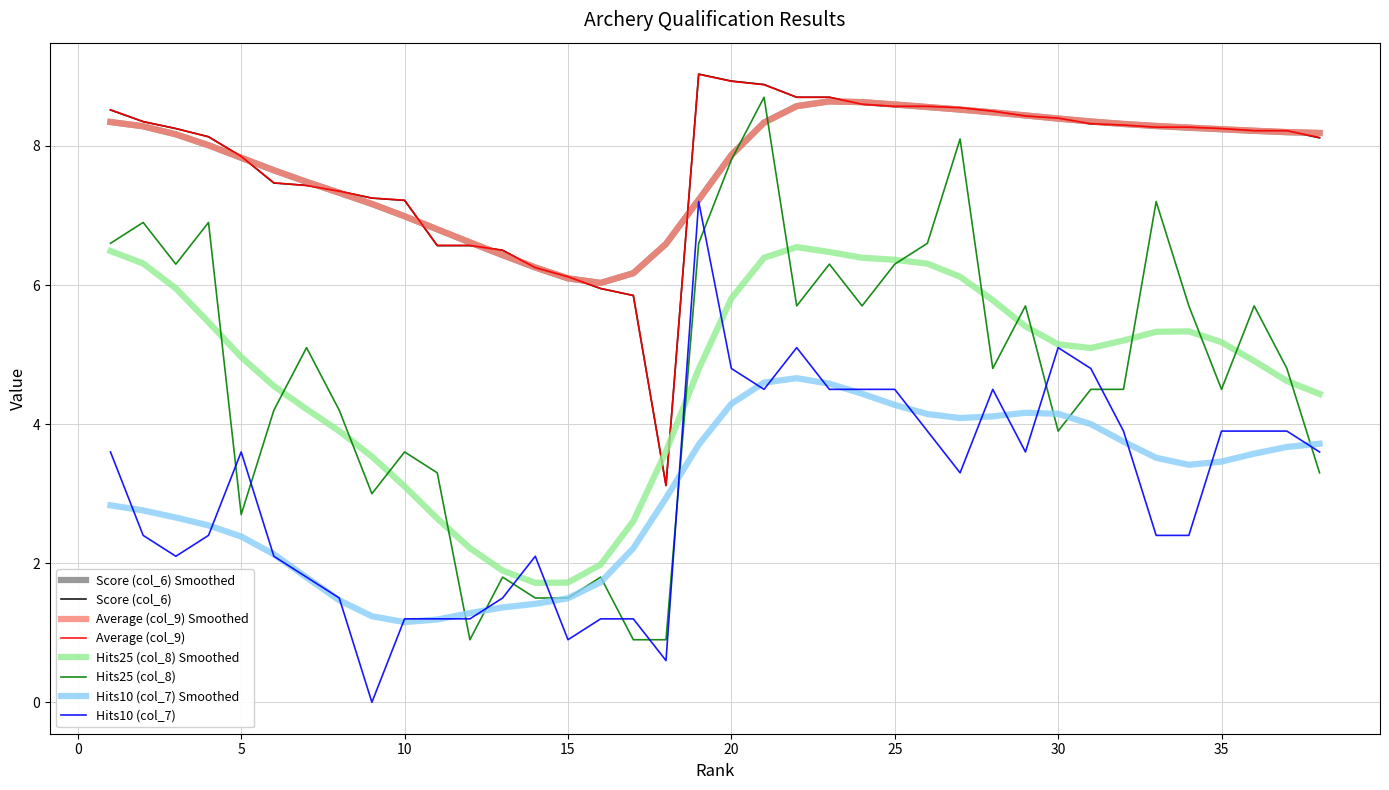

Which series has the largest range (max minus min)?

Hits25 (col_8)